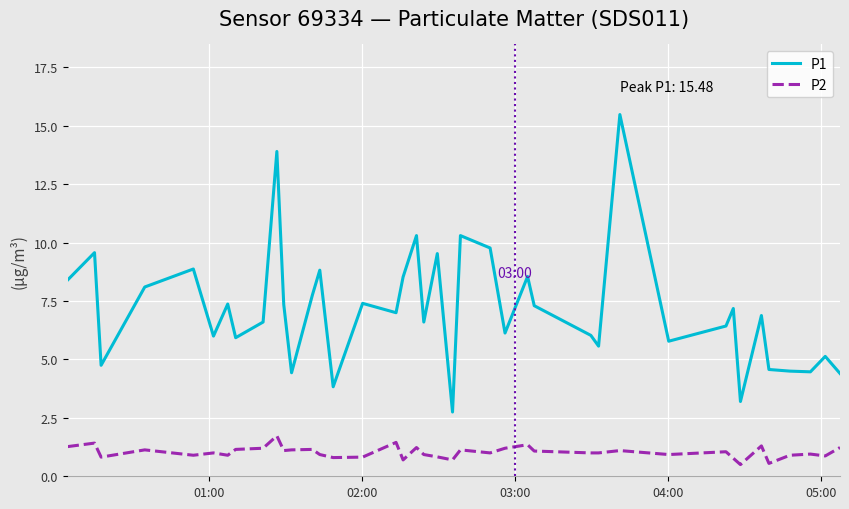

How many categories are shown in the chart?

40